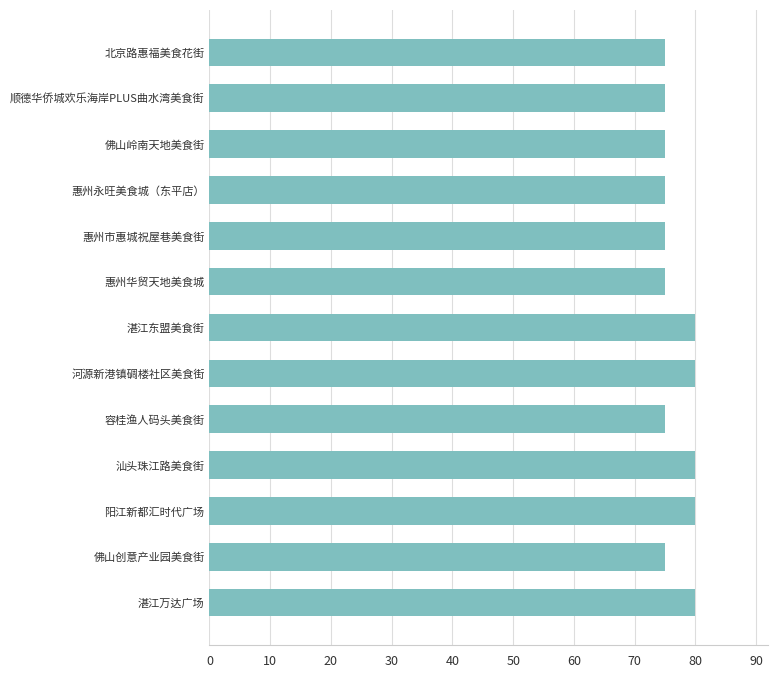

What is the smallest value displayed?

75